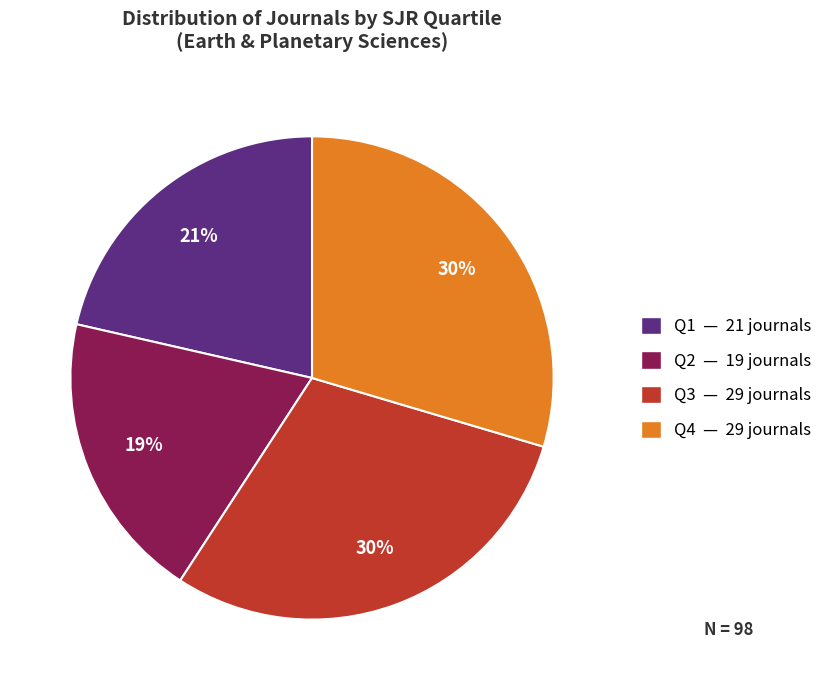

Does Q4 represent more than half of the total?

No